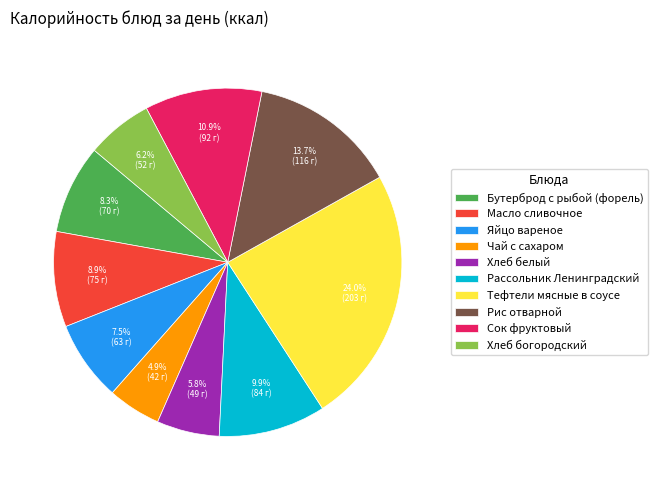

To the nearest percent, what percentage of the pie is Рассольник Ленинградский?

10%